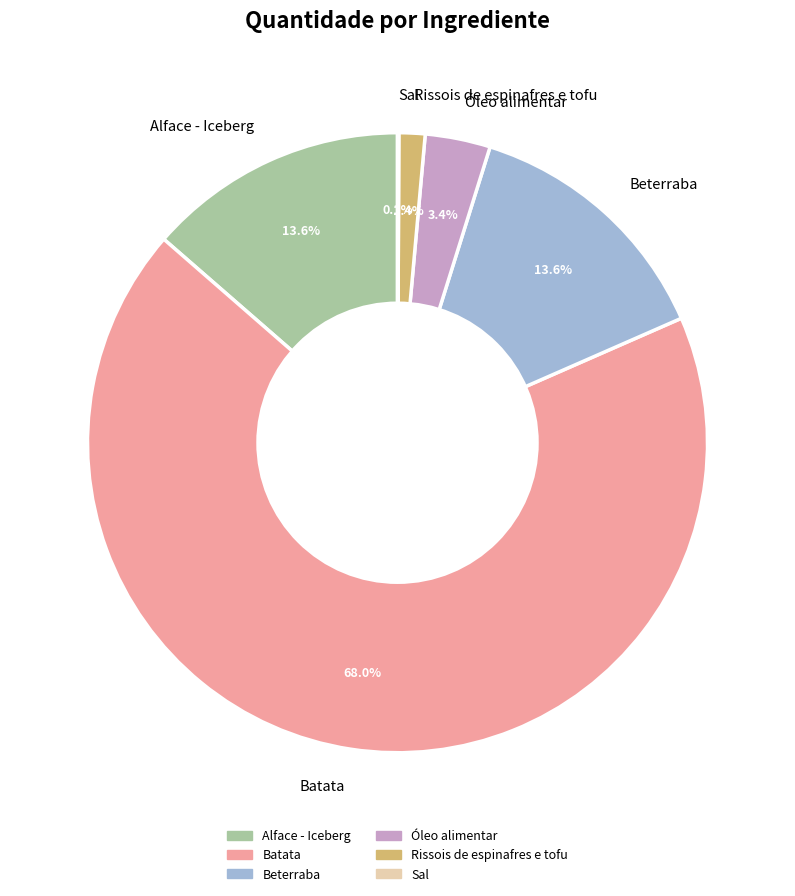

Do Batata and Beterraba together represent more than half of the pie?

Yes